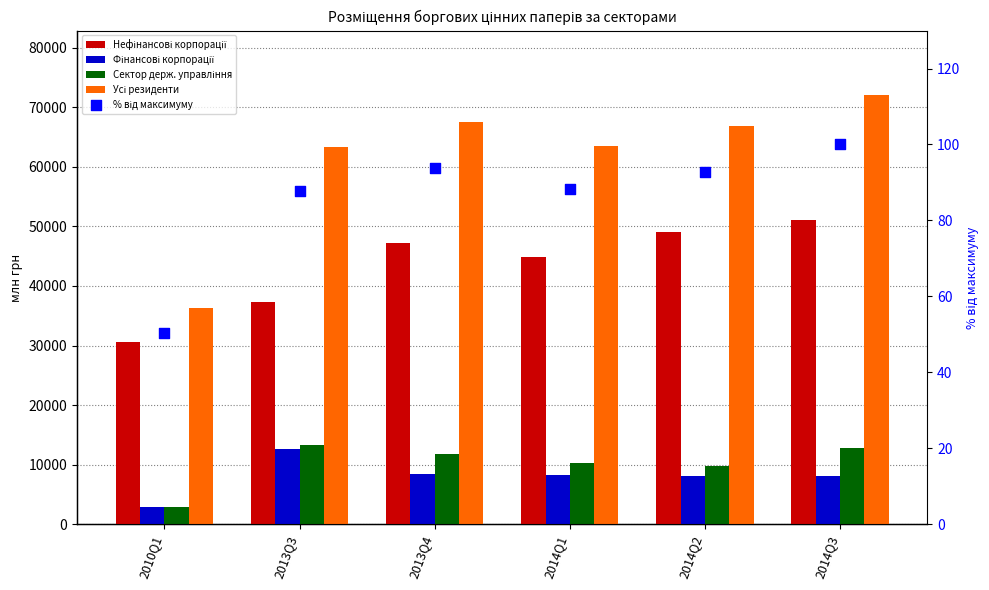

What are all the series names shown in the legend?

Нефінансові корпорації, Фінансові корпорації, Сектор держ. управління, Усі резиденти, % від максимуму